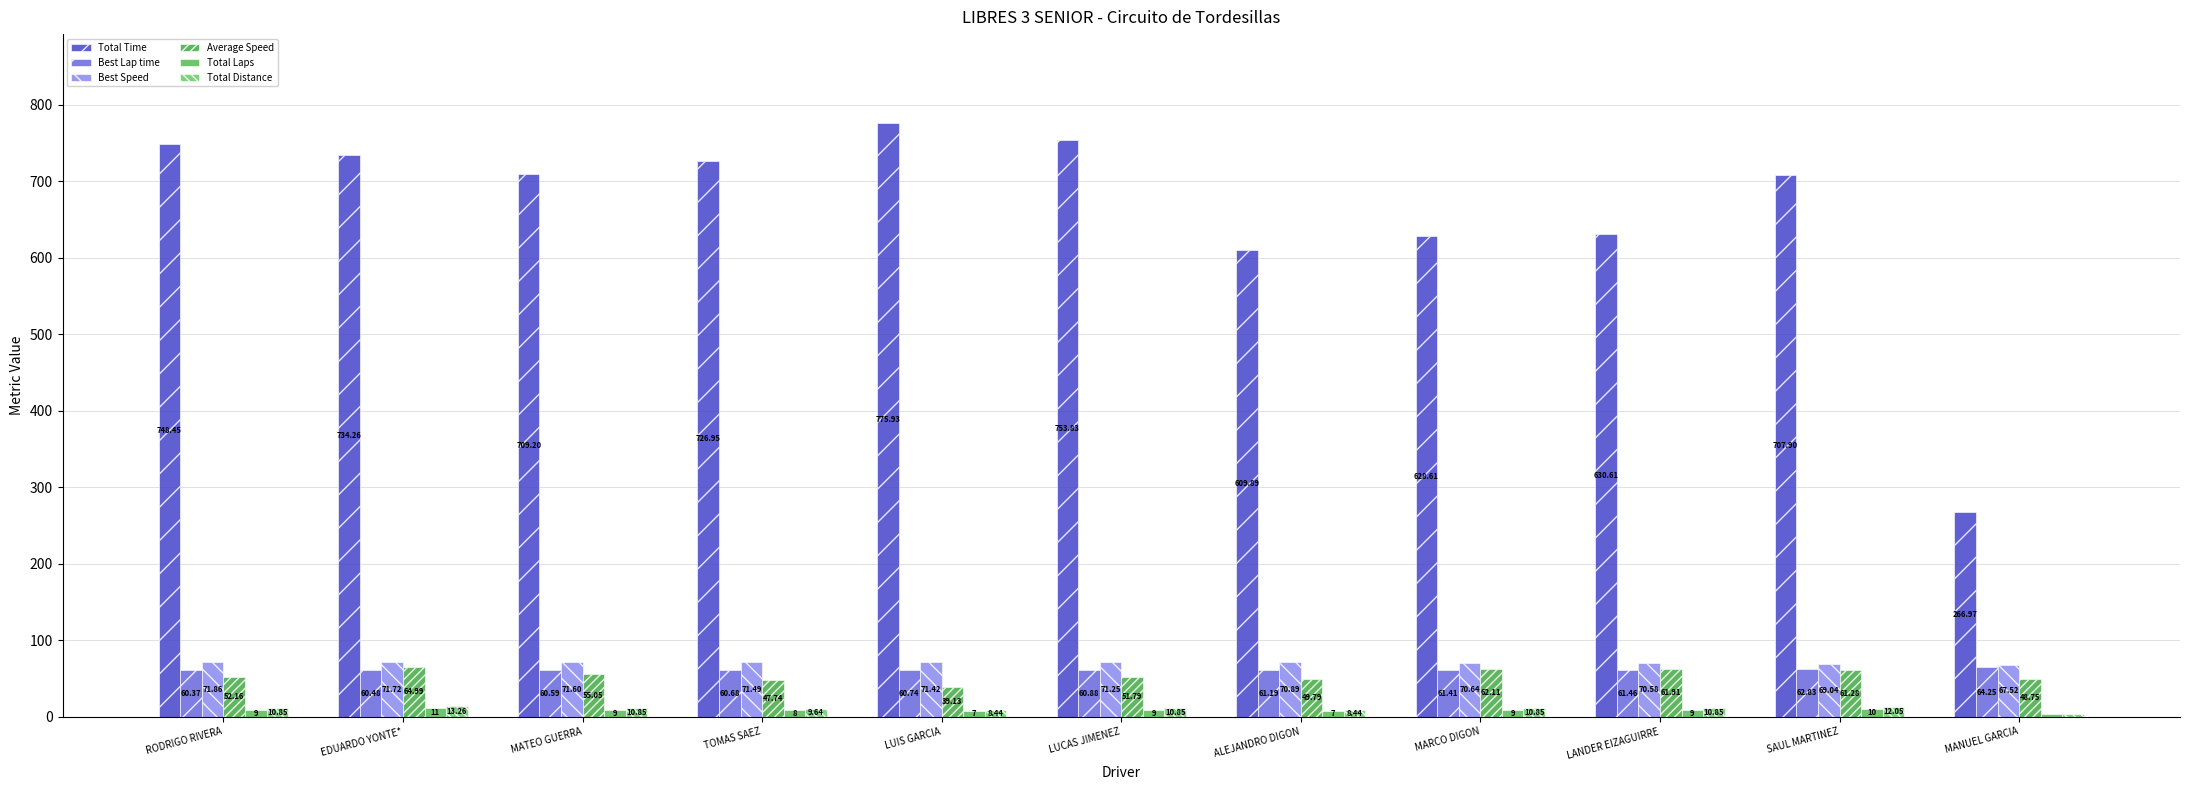

Does the chart contain stacked bars?

No